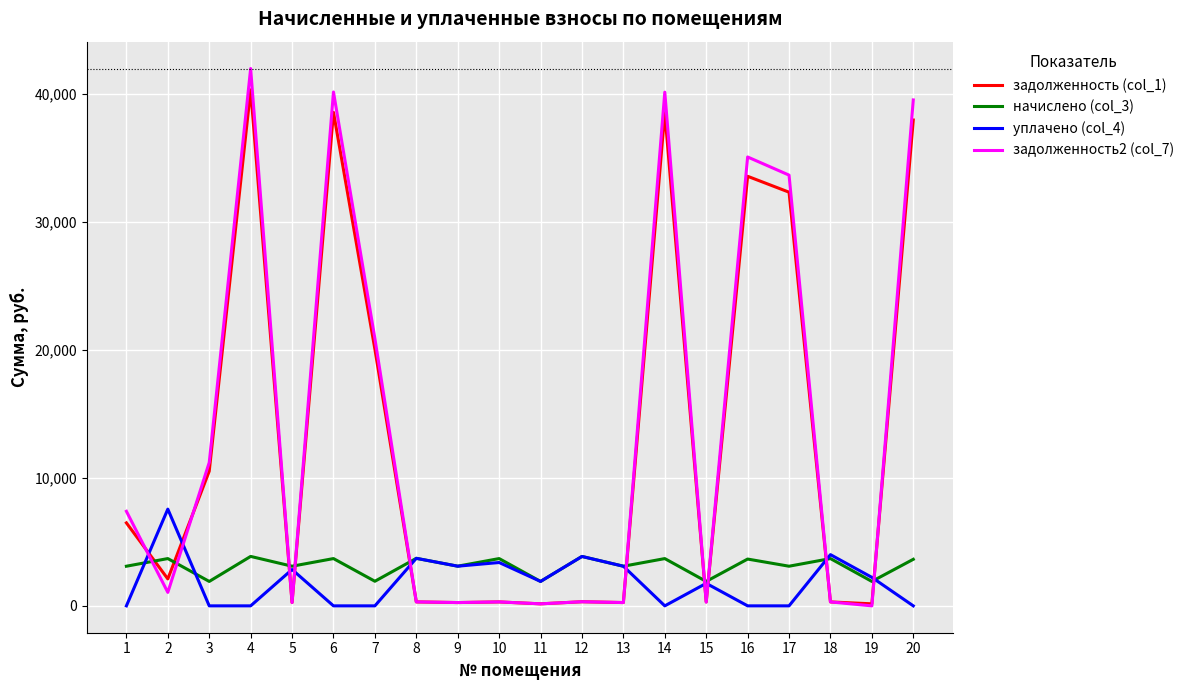

At which category is the sum across all series the highest?

4